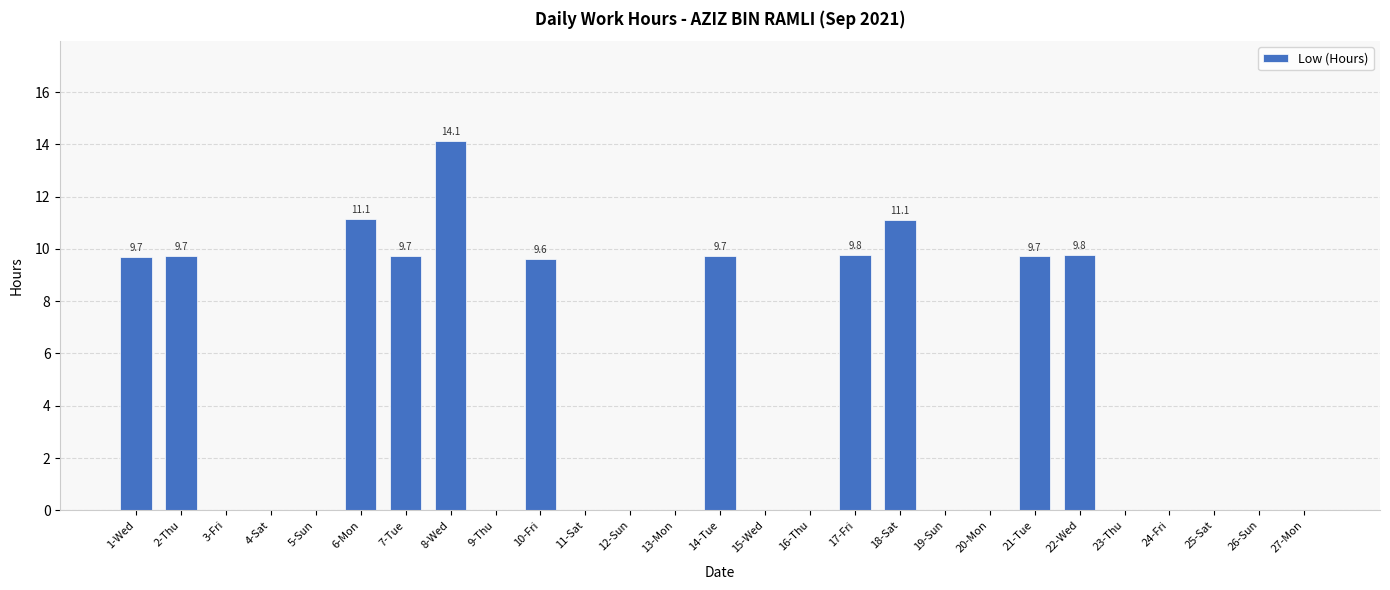

What is the average value?

4.2